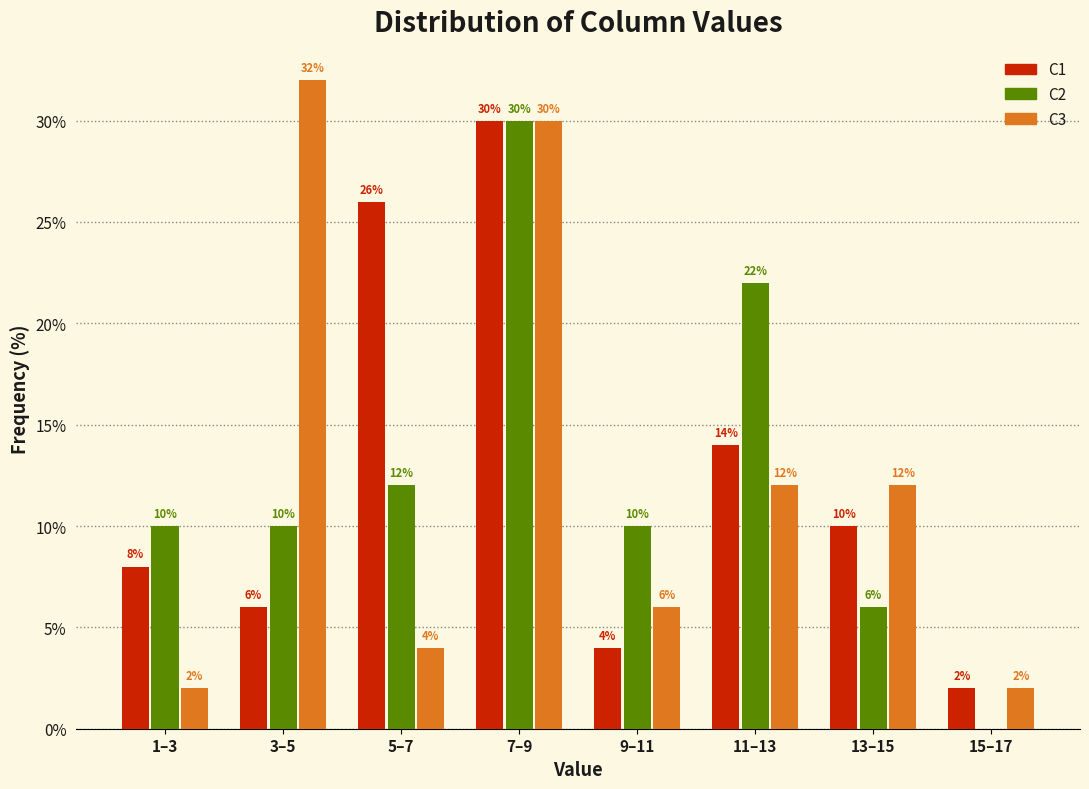

Reading left to right, transcribe all the data shown in this chart.

C1: 1–3=8.0	3–5=6.0	5–7=26.0	7–9=30.0	9–11=4.0	11–13=14.0	13–15=10.0	15–17=2.0
C2: 1–3=10.0	3–5=10.0	5–7=12.0	7–9=30.0	9–11=10.0	11–13=22.0	13–15=6.0	15–17=0.0
C3: 1–3=2.0	3–5=32.0	5–7=4.0	7–9=30.0	9–11=6.0	11–13=12.0	13–15=12.0	15–17=2.0